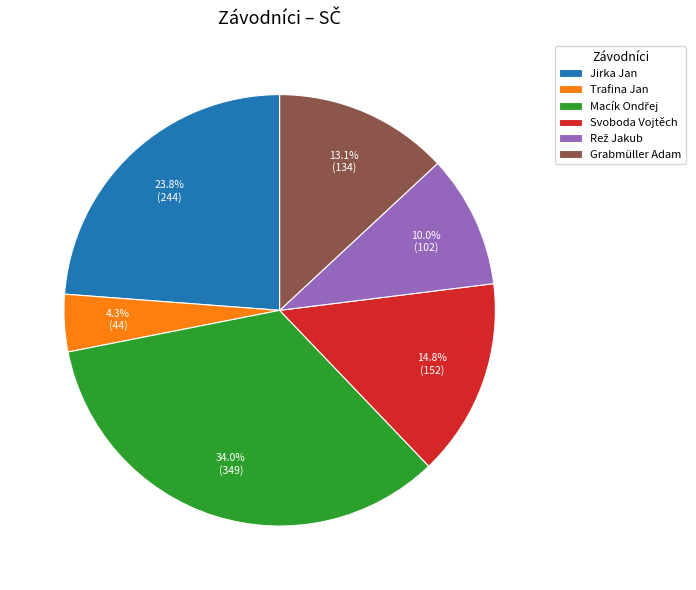

The Grabmüller Adam slice represents 28% of the pie. True or false?

False